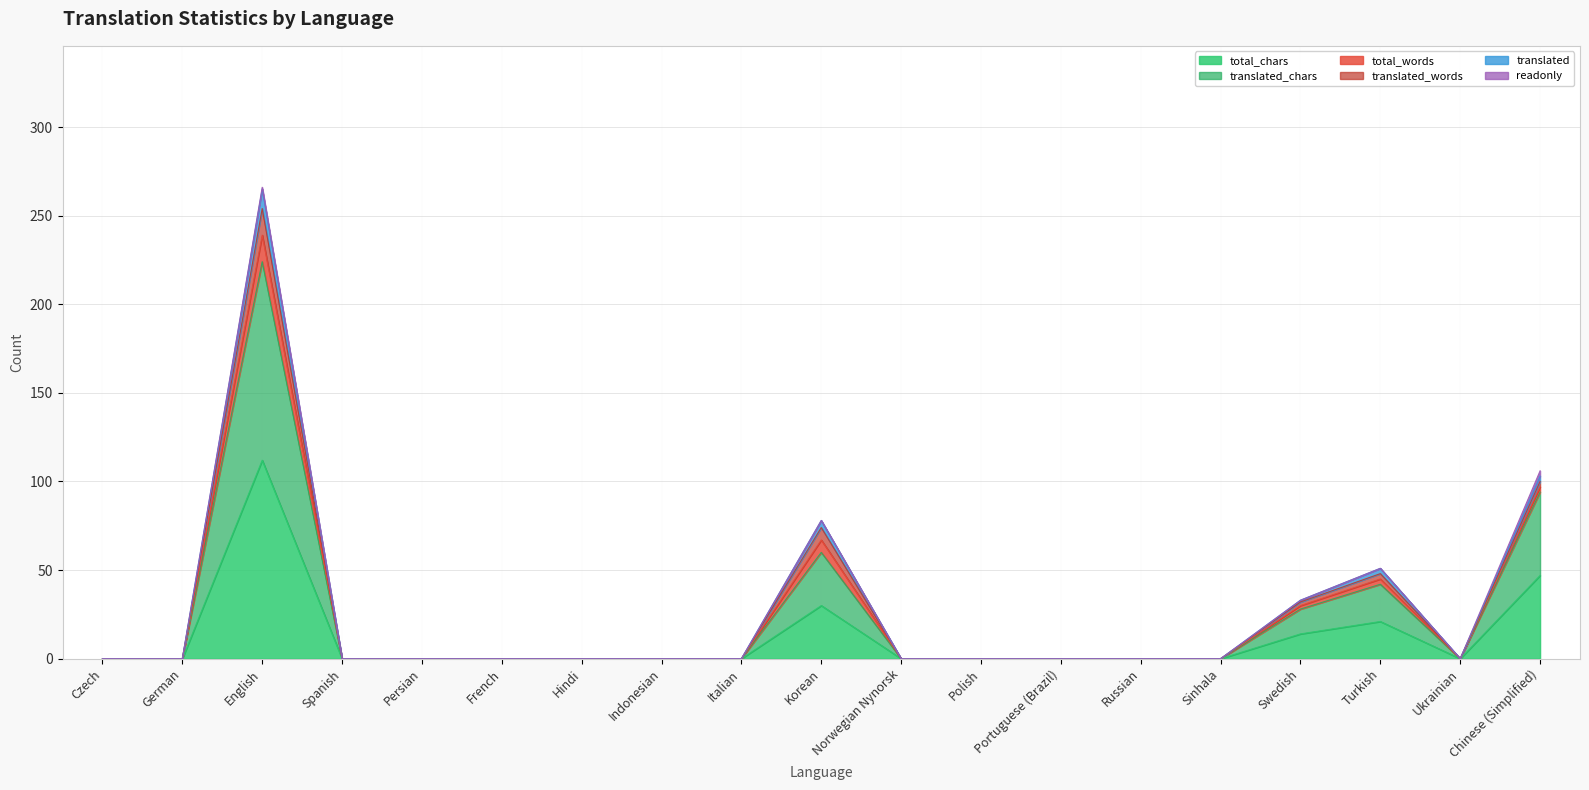

True or false: translated and translated_chars cross at least once.

False